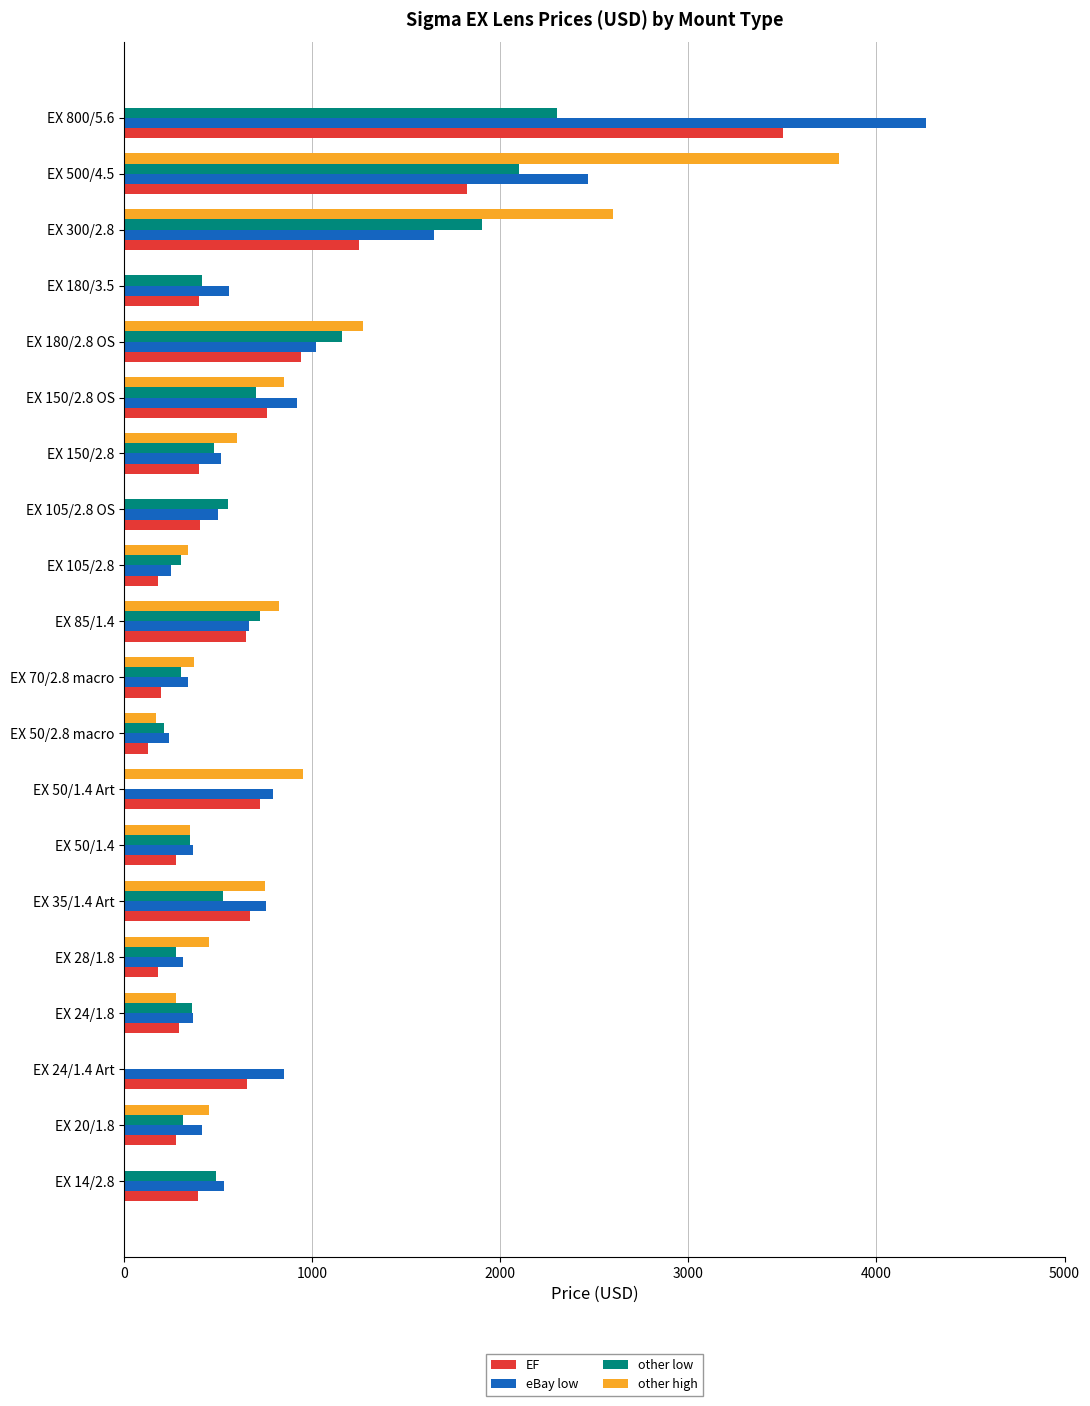

What is the maximum value shown in the chart?

4266.0